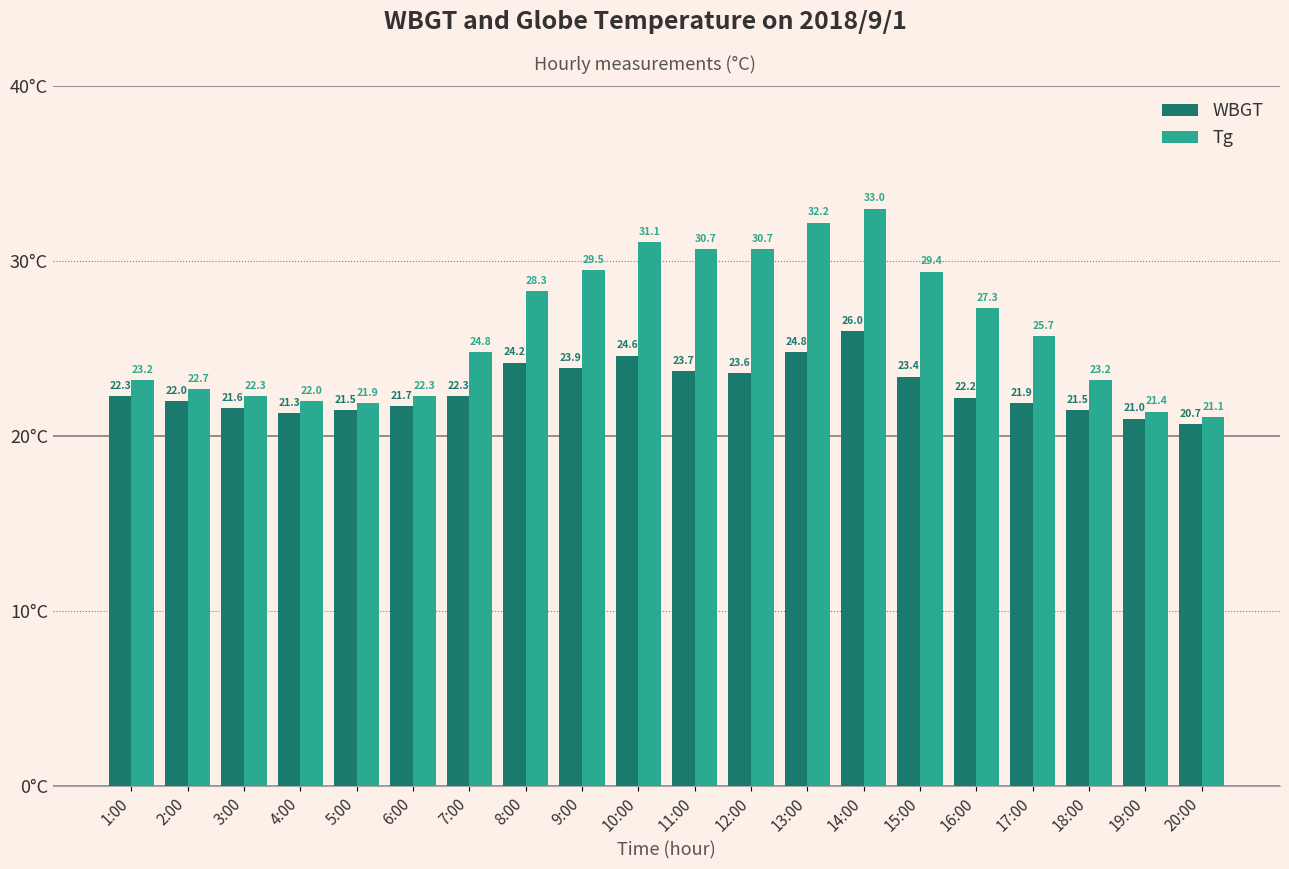

What is the label of the 19th bar from the right?

2:00